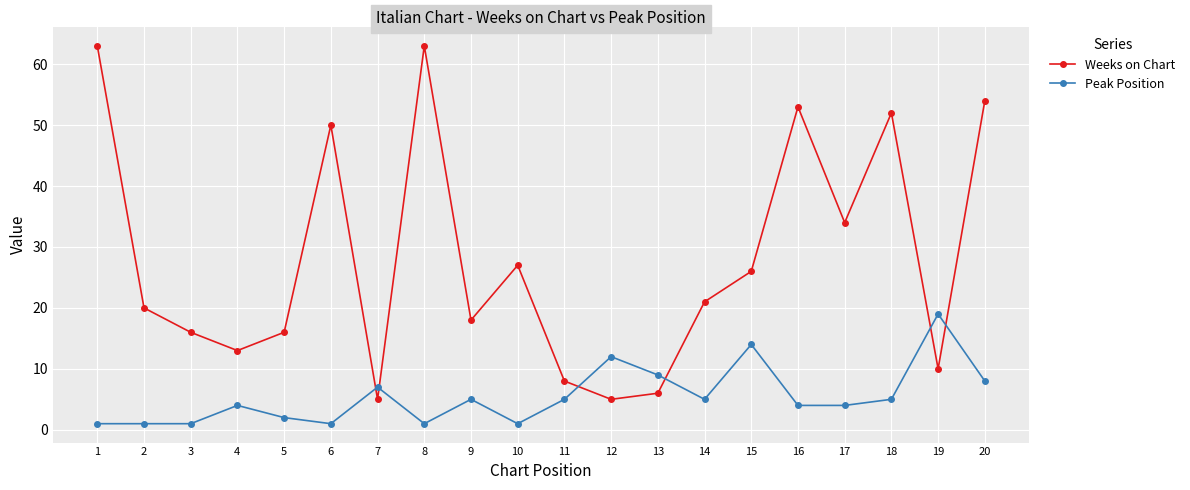

The value of Weeks on Chart at 19 is 10. True or false?

True